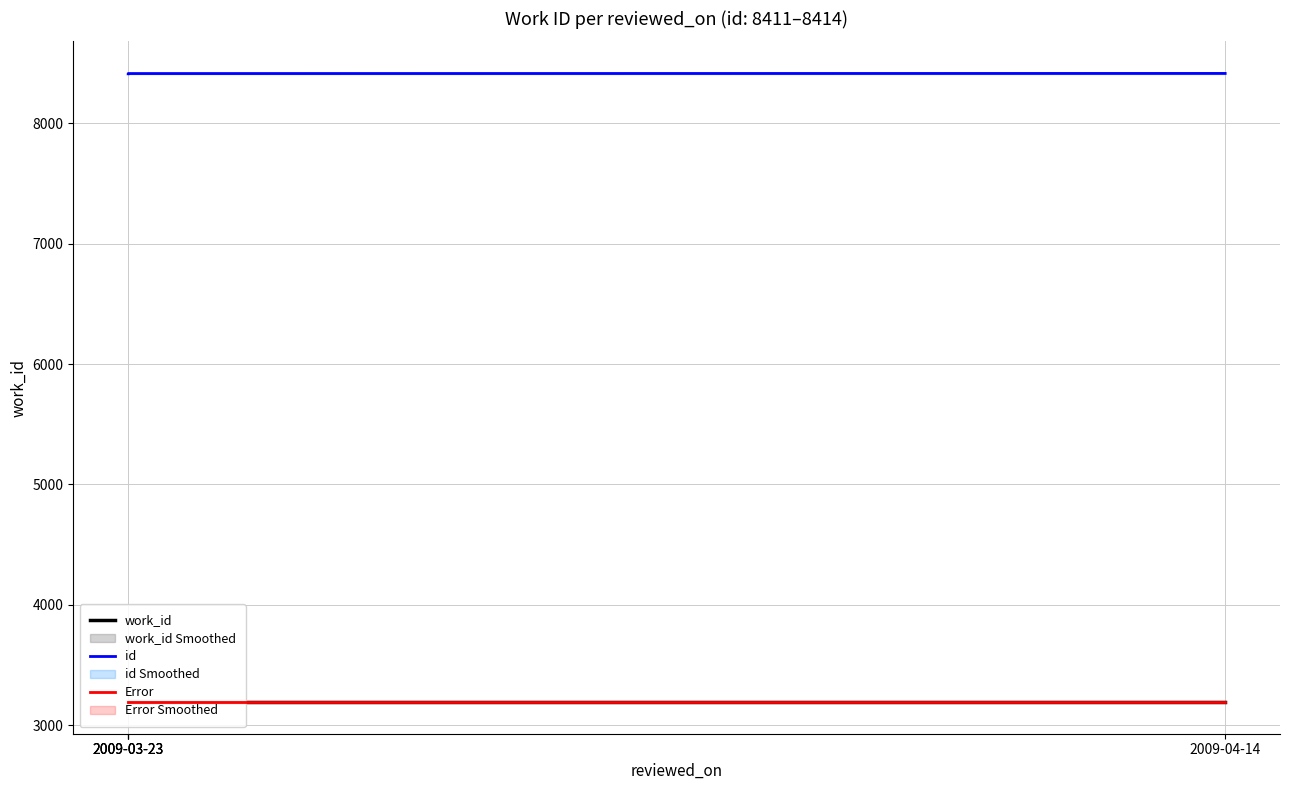

What is the label of the 3rd point from the right?

2009-03-23